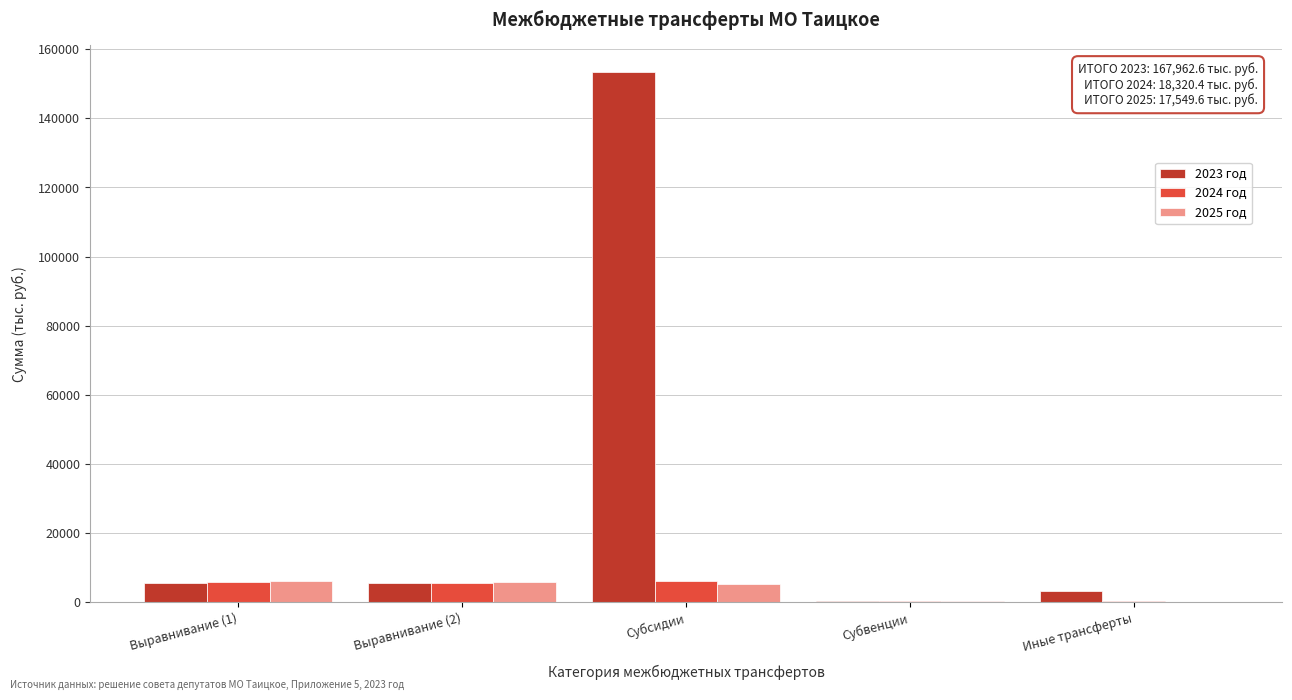

Which series has the largest total across all categories?

2023 год